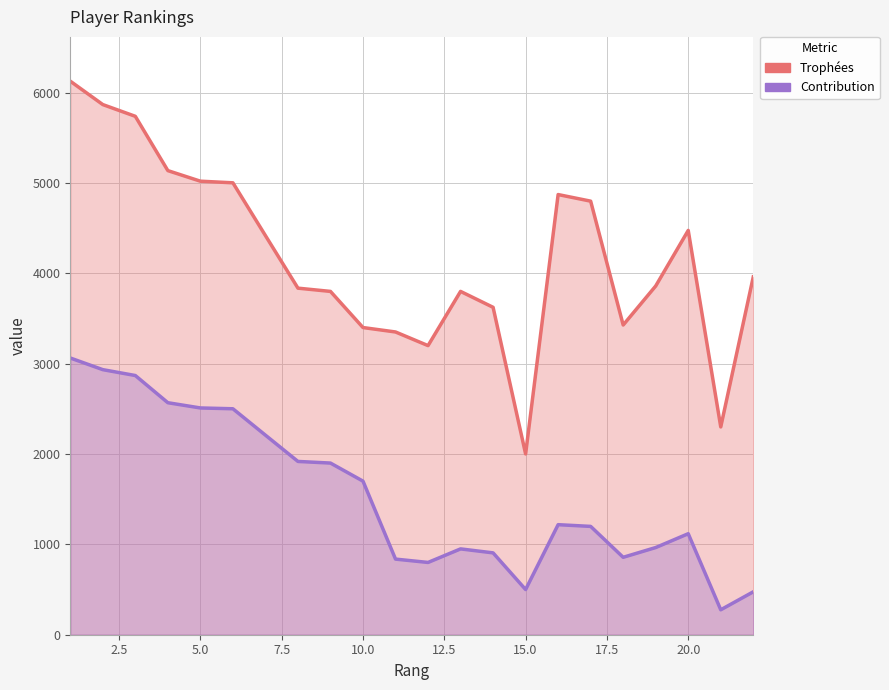

In Contribution, how many points are higher than both neighbors (excluding endpoints)?

3